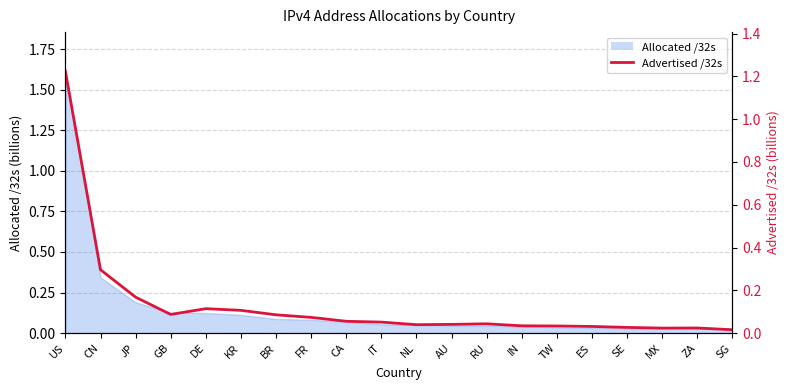

How many points are lower than both their immediate neighbors (excluding endpoints)?

3